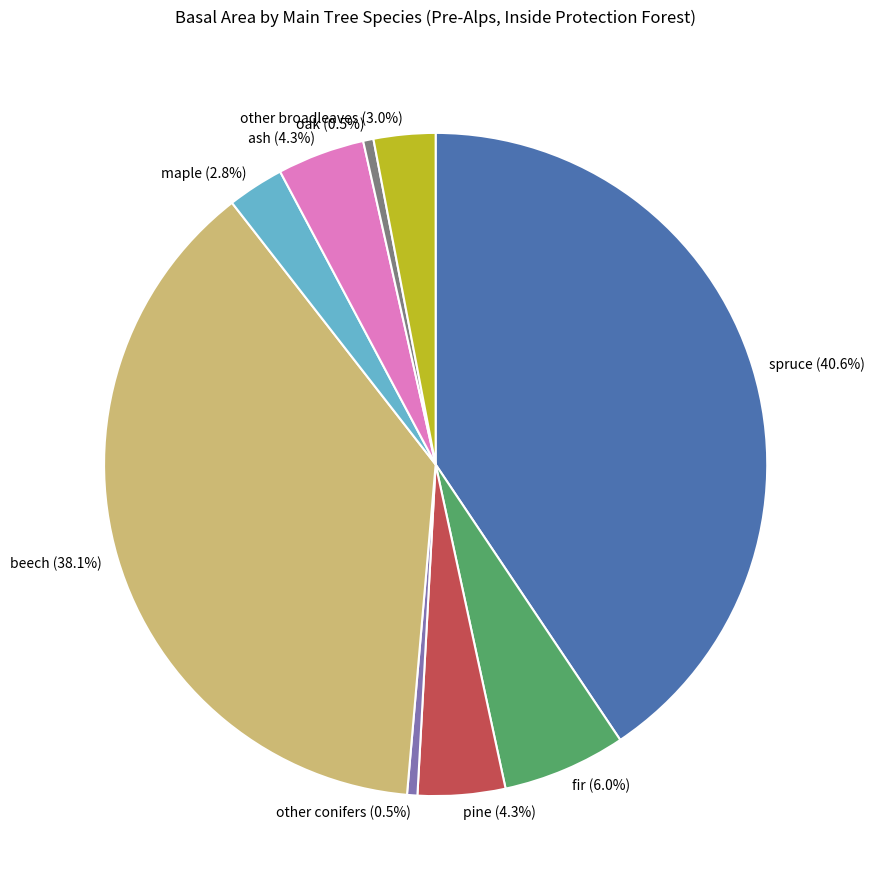

Combined, what portion of the pie is beech (38.1%) and maple (2.8%)?

40.9%